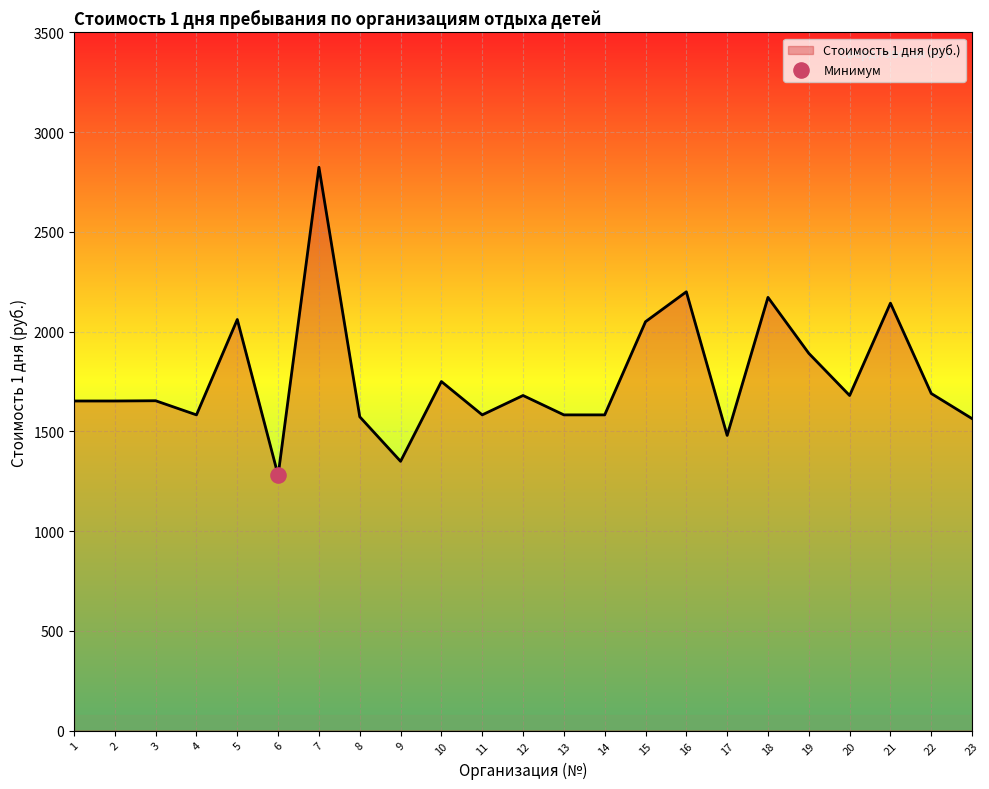

Between 11 and 3, which is larger?

3